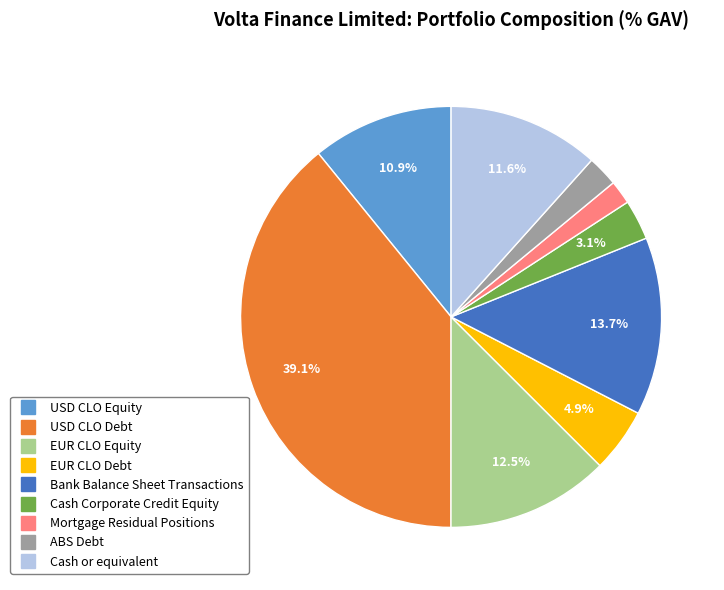

To the nearest percent, what is the combined percentage of Cash or equivalent and Cash Corporate Credit Equity?

15%